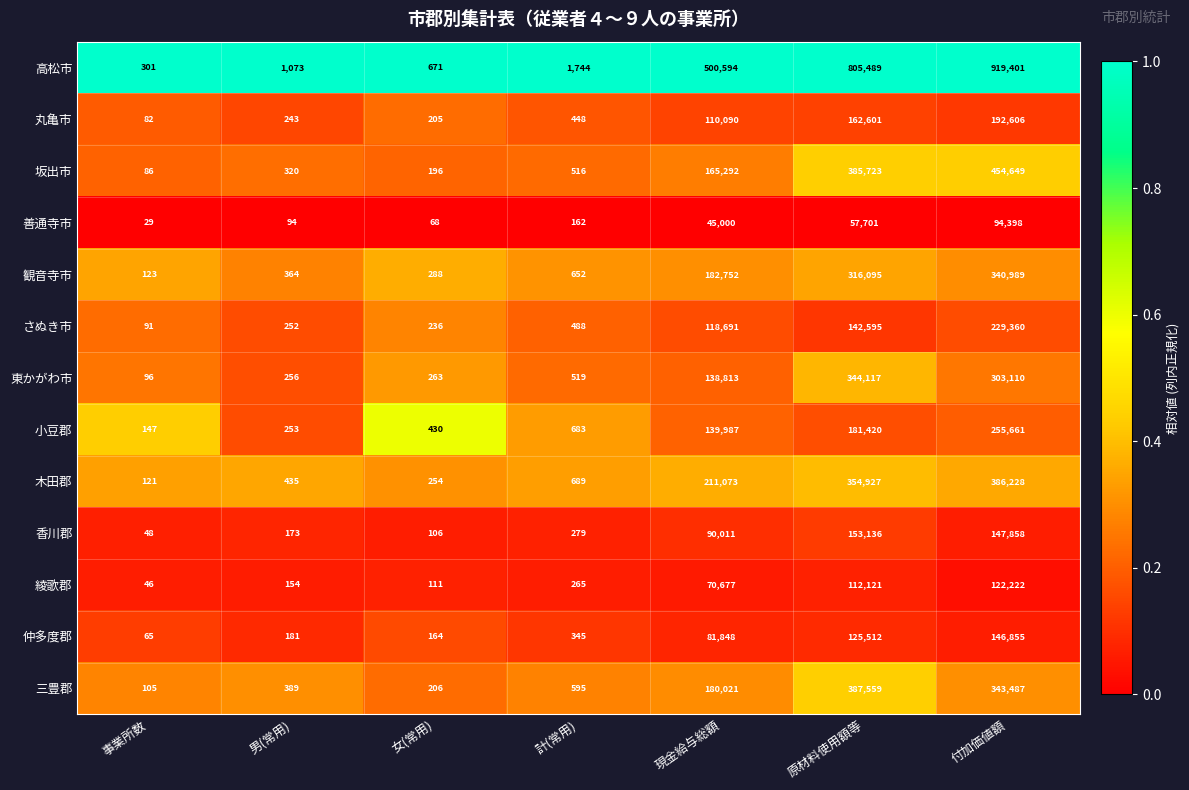

The value of 丸亀市 at 事業所数 is 49. True or false?

False